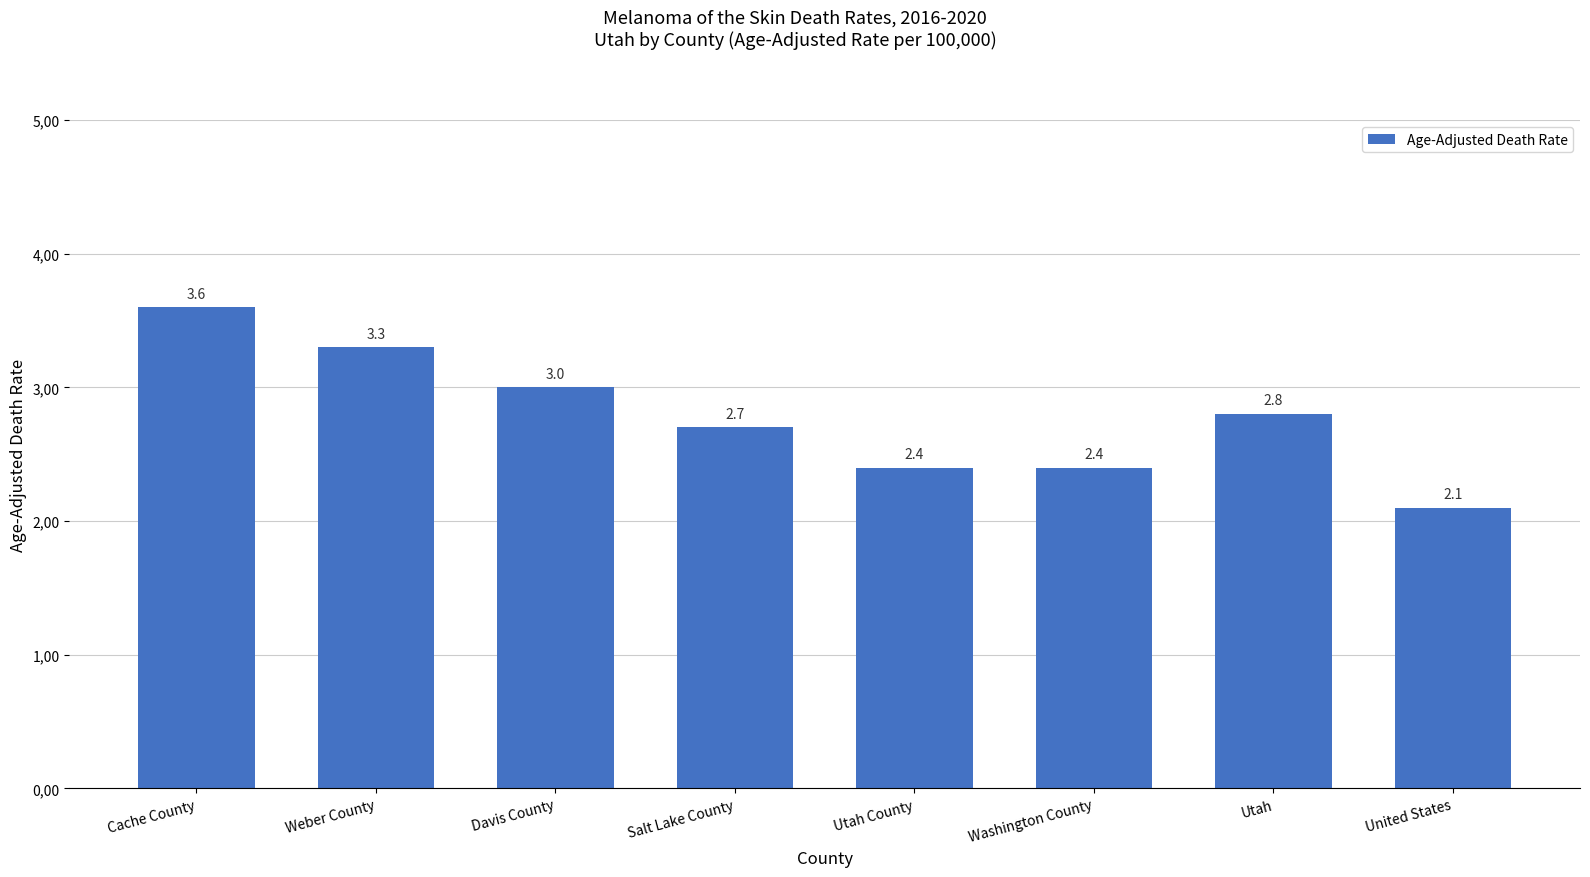

What is the change in value from Salt Lake County to Washington County?

-0.3